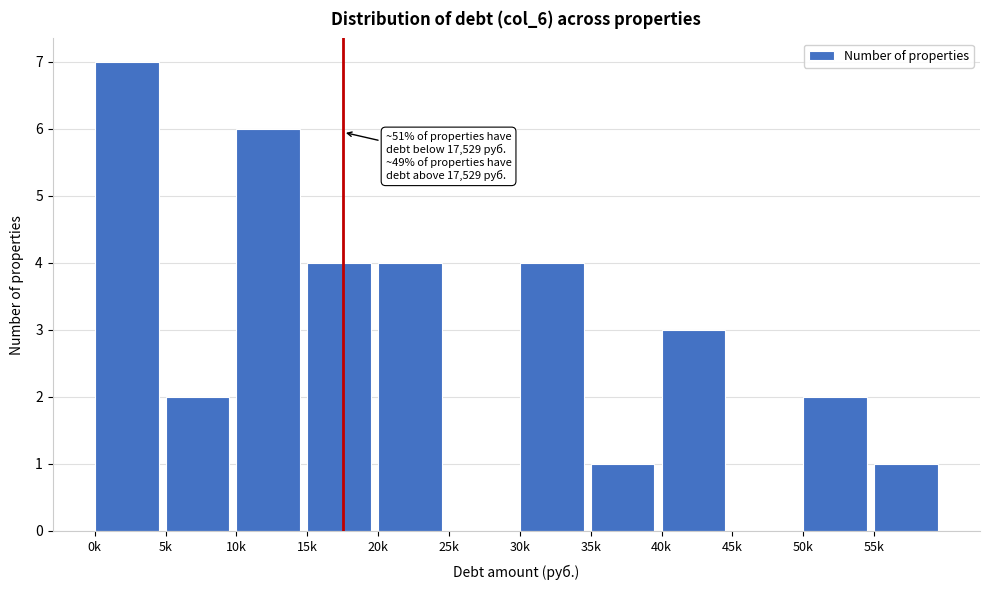

Reading left to right, transcribe all the data shown in this chart.

0k=7	5k=2	10k=6	15k=4	20k=4	25k=0	30k=4	35k=1	40k=3	45k=0	50k=2	55k=1